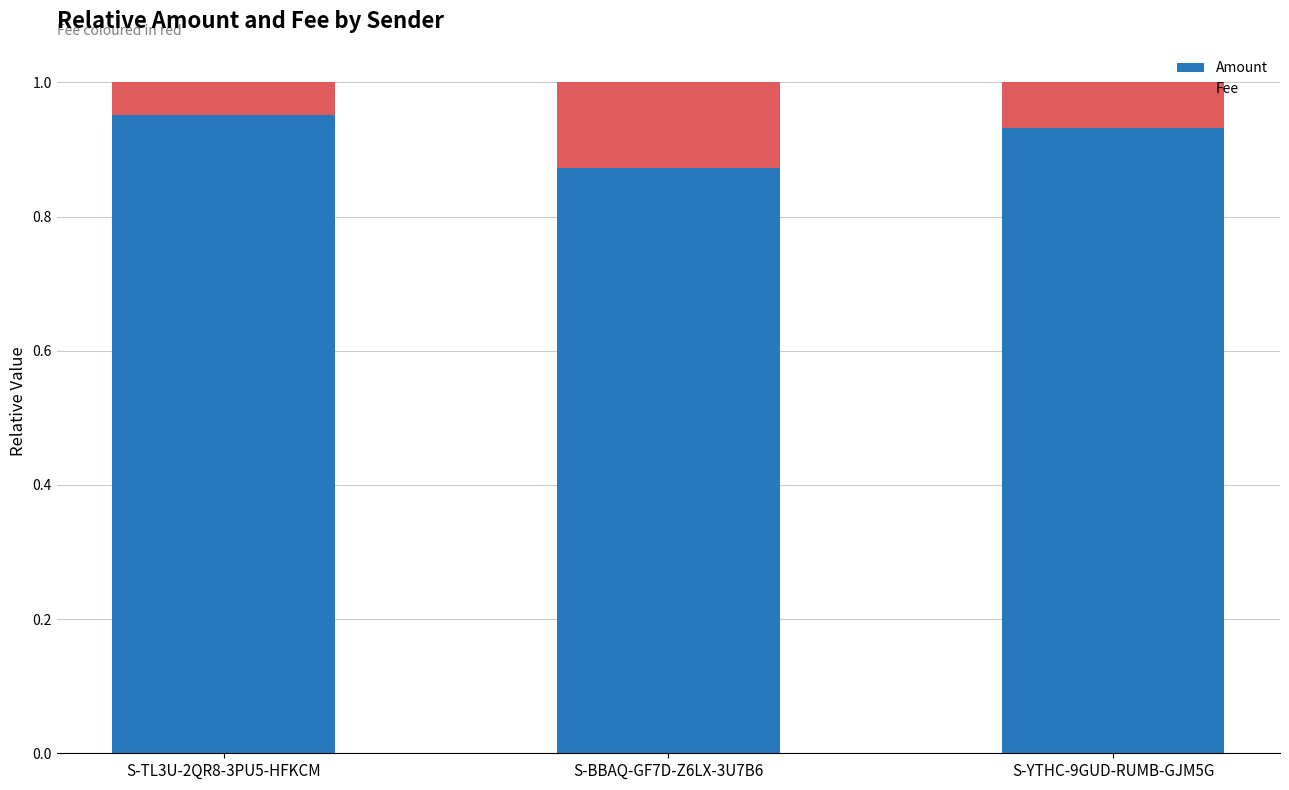

Where is Amount nearest to the value 0?

S-BBAQ-GF7D-Z6LX-3U7B6